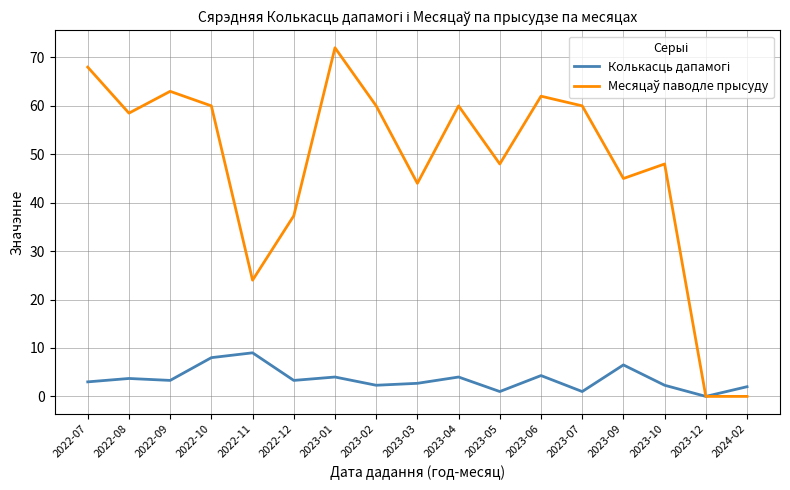

What position from the right is 2023-06?

6